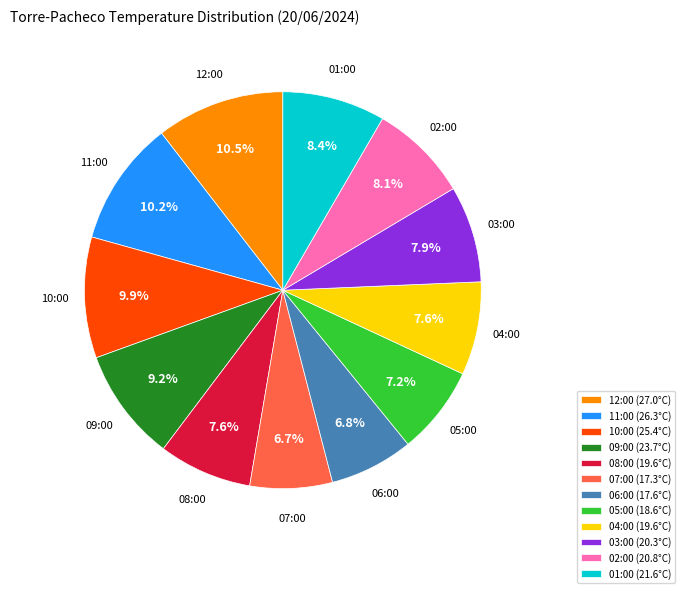

How many segments does this pie chart have?

12